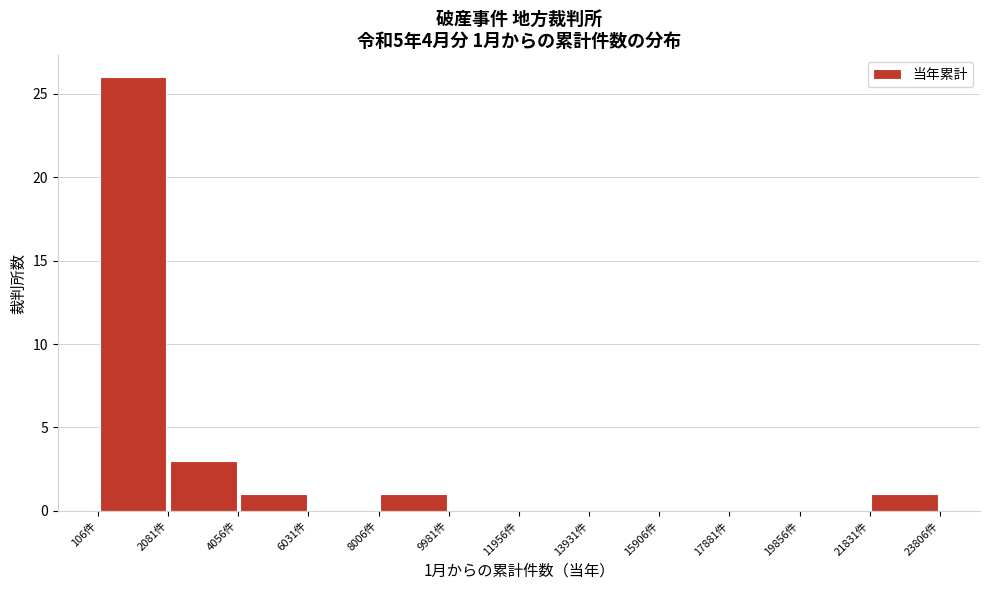

Which range on the x-axis has the tallest bar?

200 to 2000